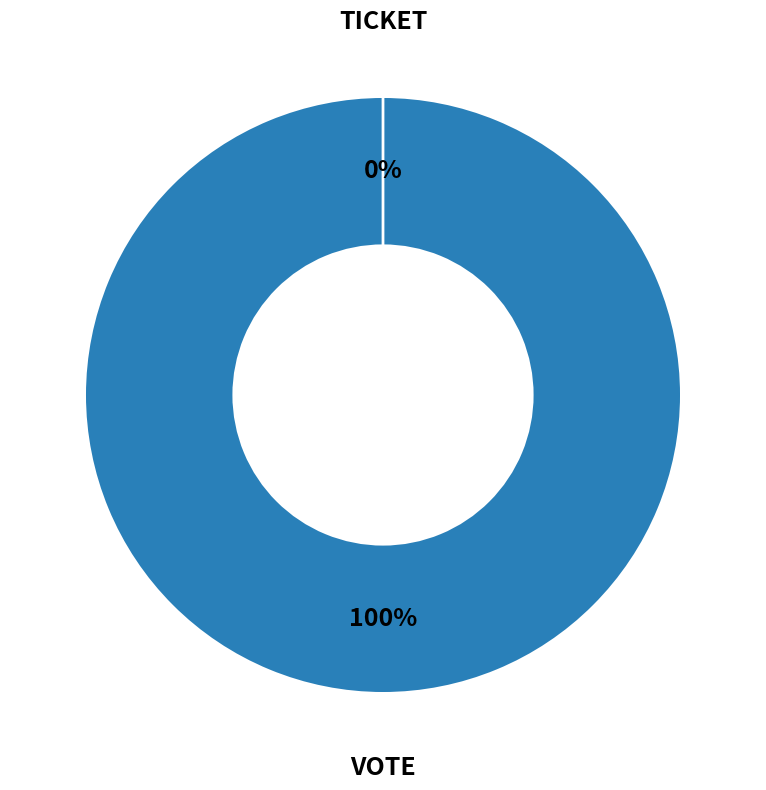

To the nearest percent, what percentage of the pie is Vote?

100%